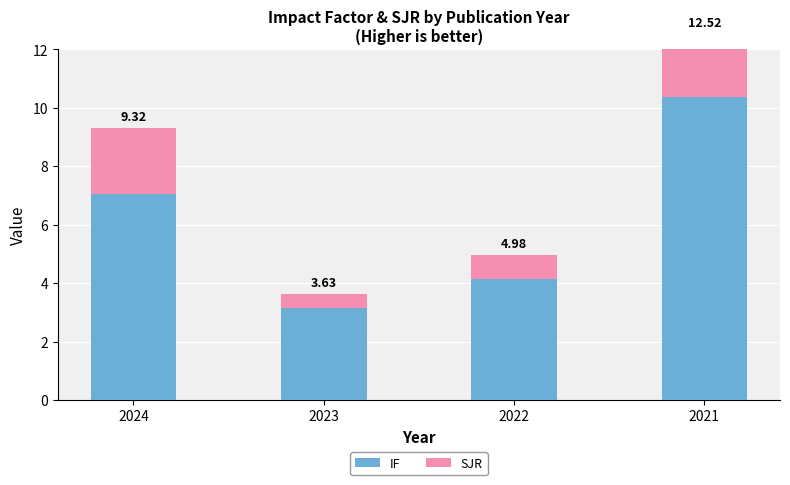

Which series has the largest range (max minus min)?

IF